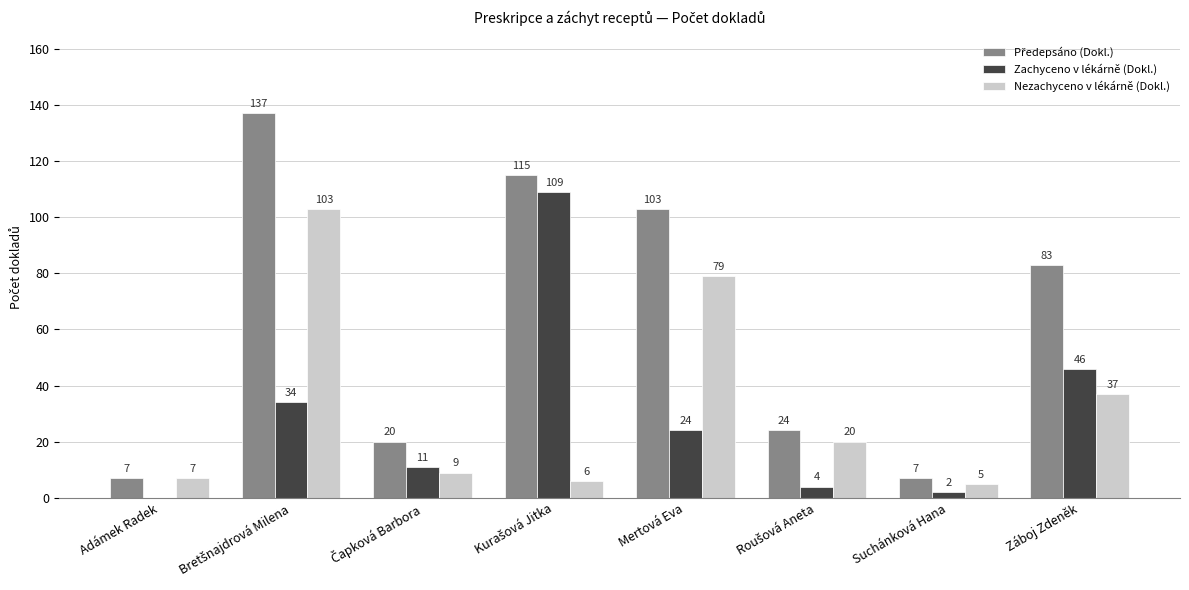

What is the greatest value displayed?

137